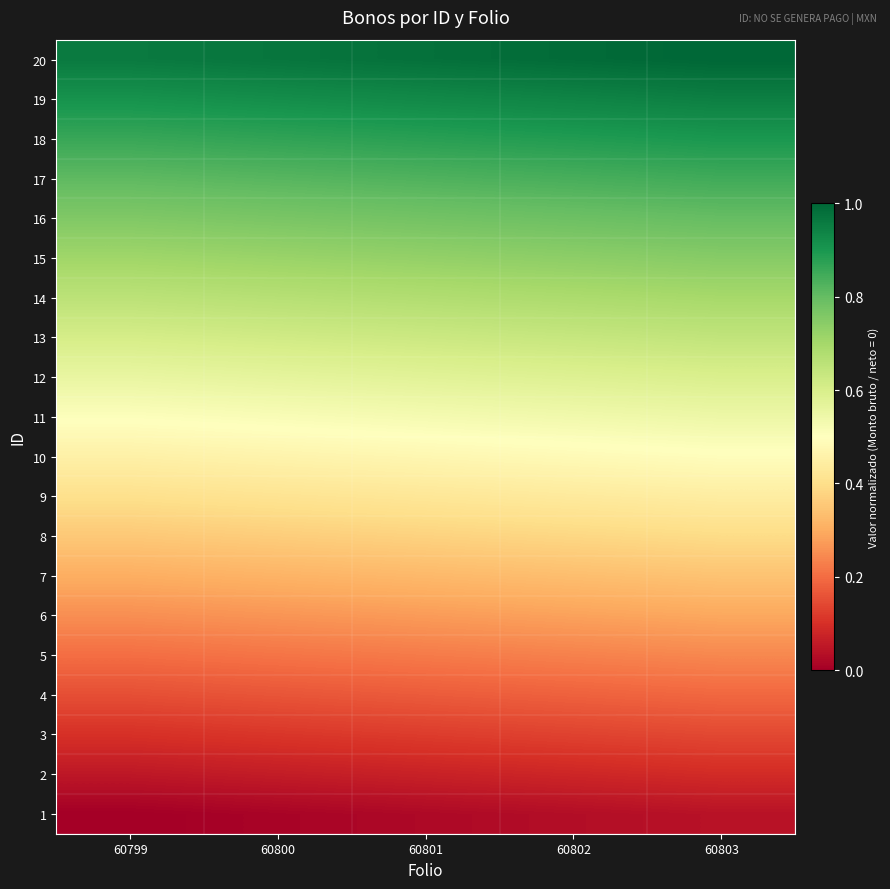

Which has a higher value, 60800 or 60802?

60802